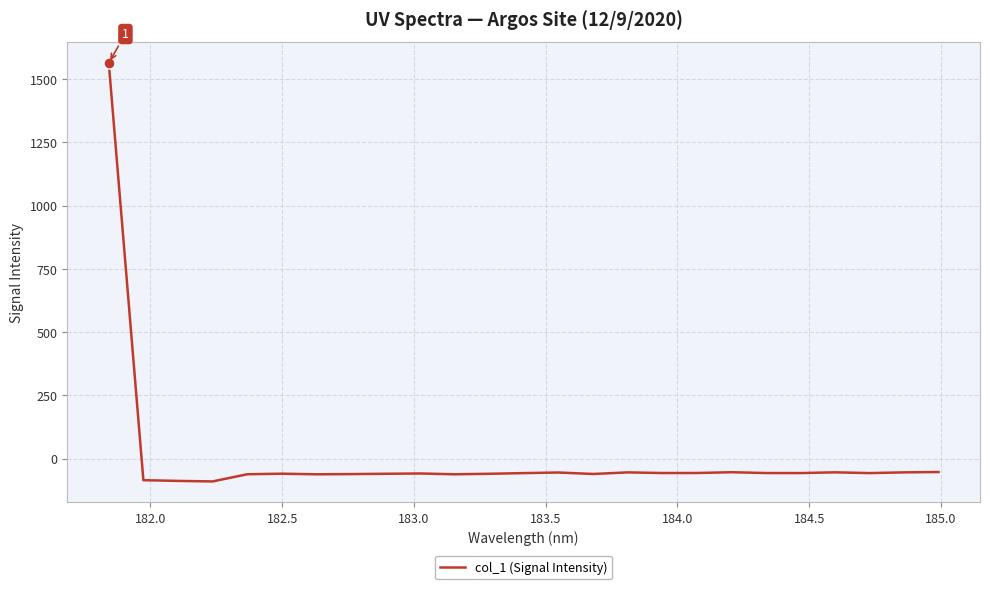

What is the greatest value displayed?

1565.0